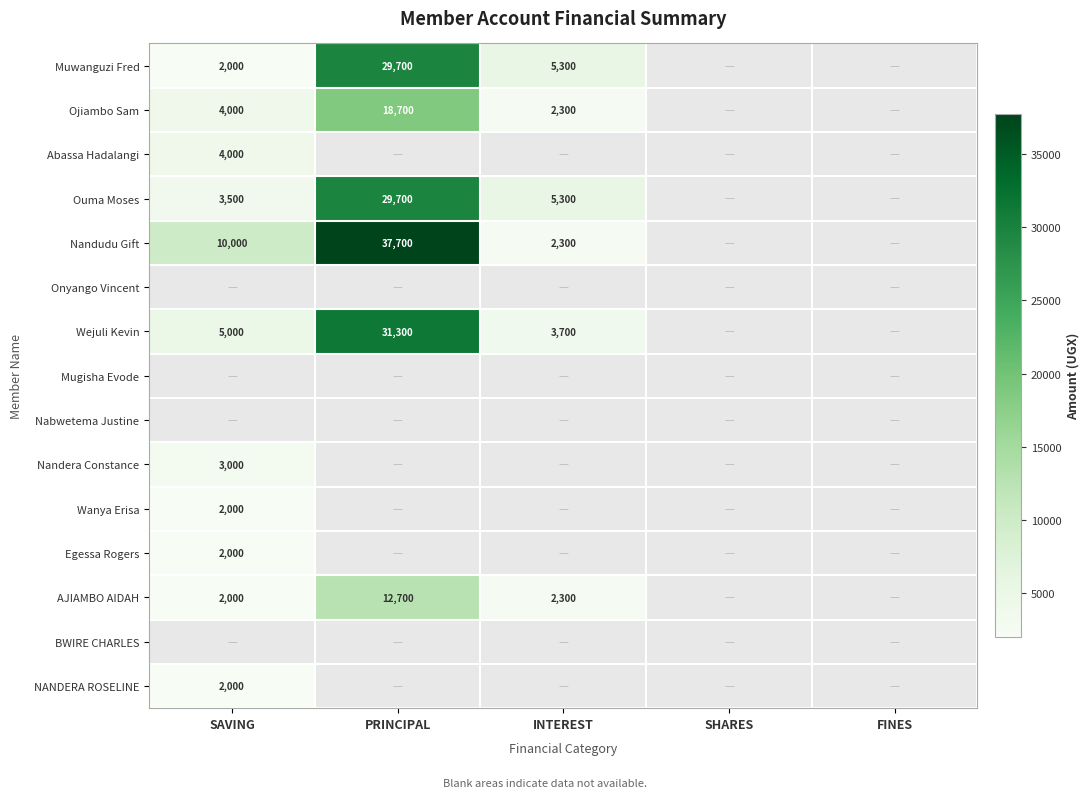

True or false: AJIAMBO AIDAH has a value of 6400 at PRINCIPAL.

False